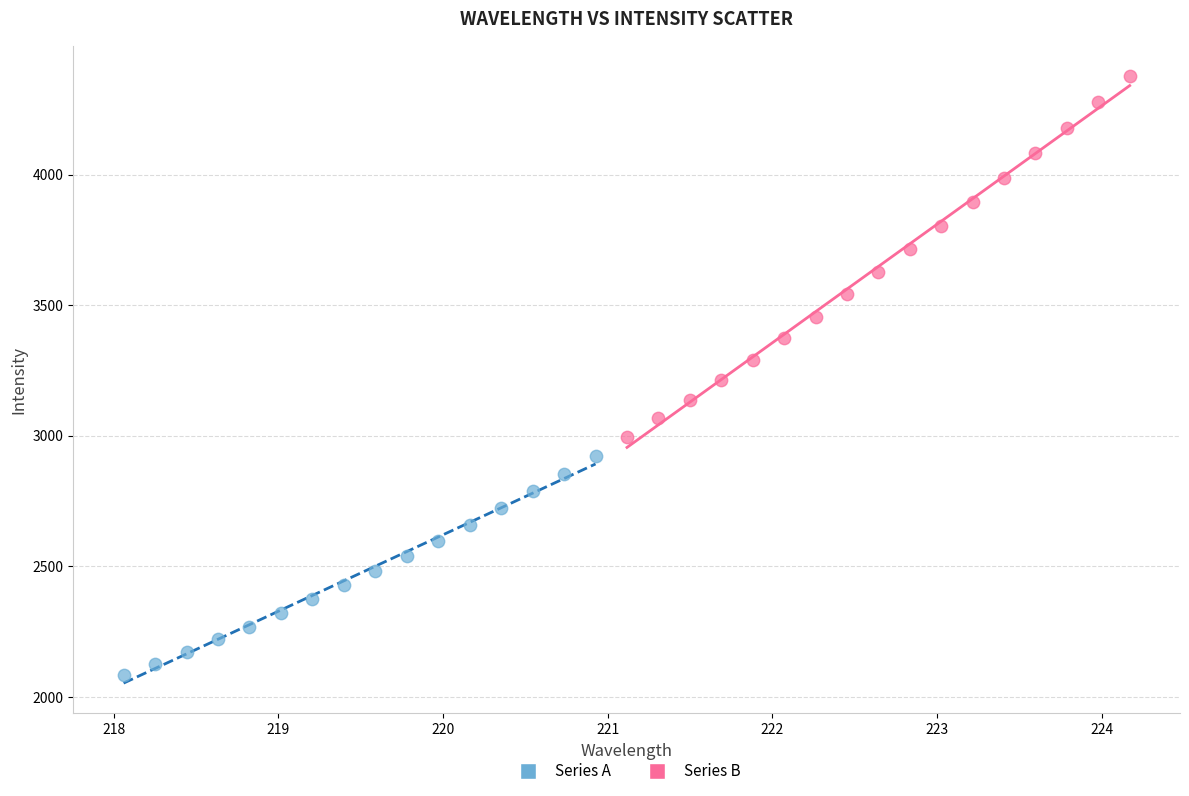

Which series contains the lowest Y value?

Series A